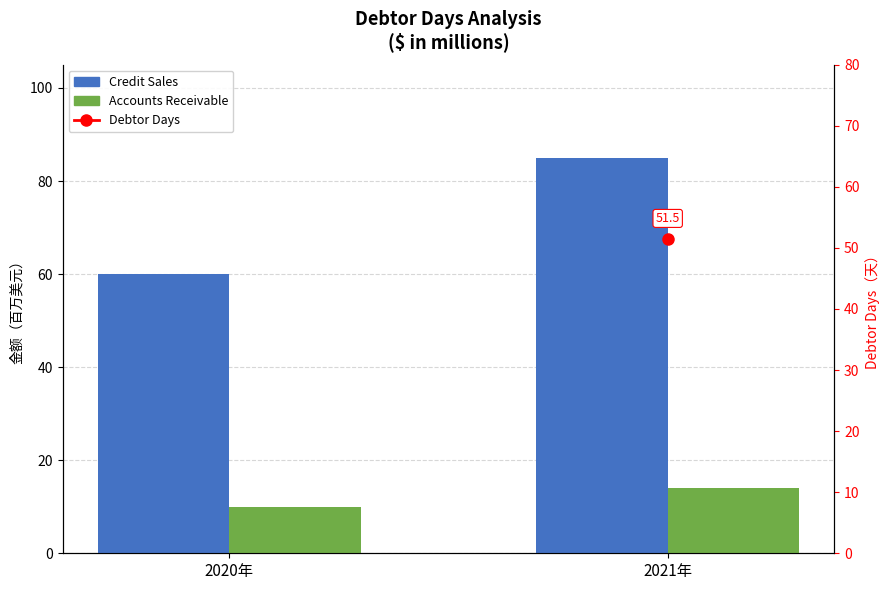

At which category is the sum across all series the highest?

2021年